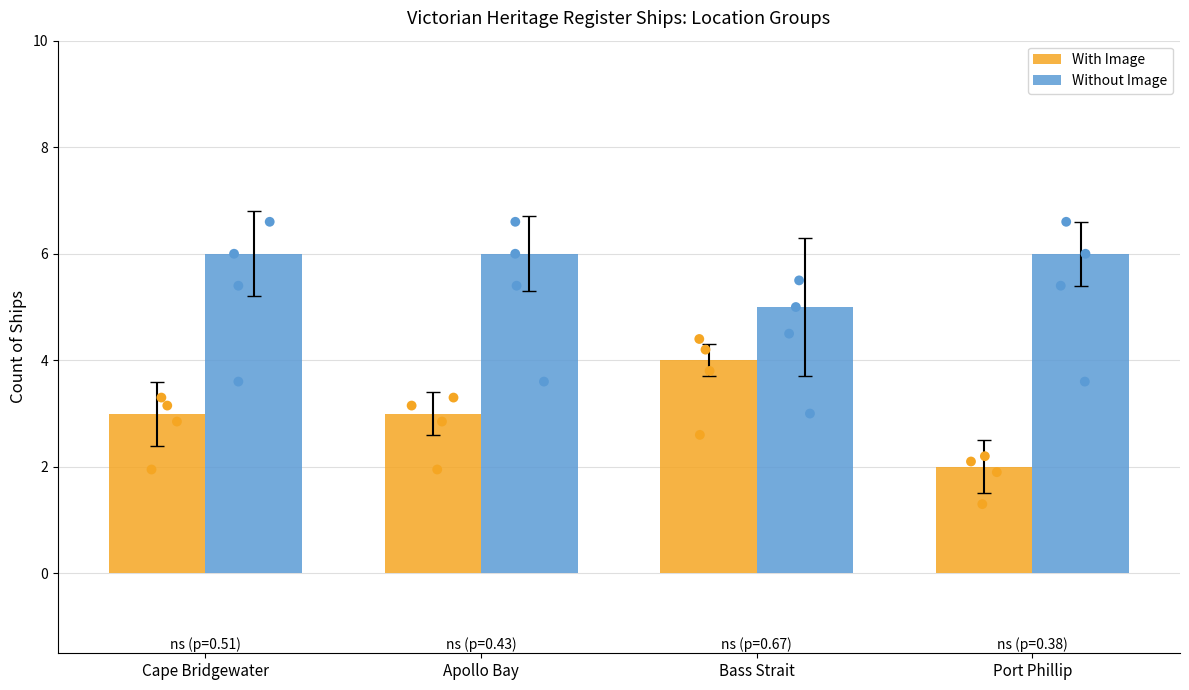

Is the value of With Image at Port Phillip greater than the value of Without Image at Bass Strait?

No